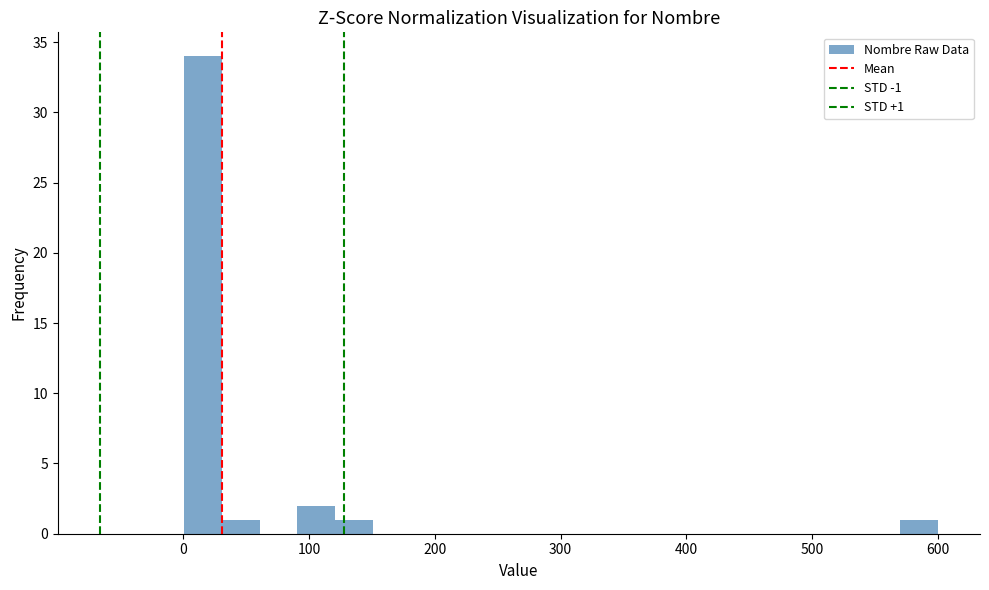

Around what value on the x-axis is the tallest bar? Give the approximate position of its centre, as read against the axis.

20